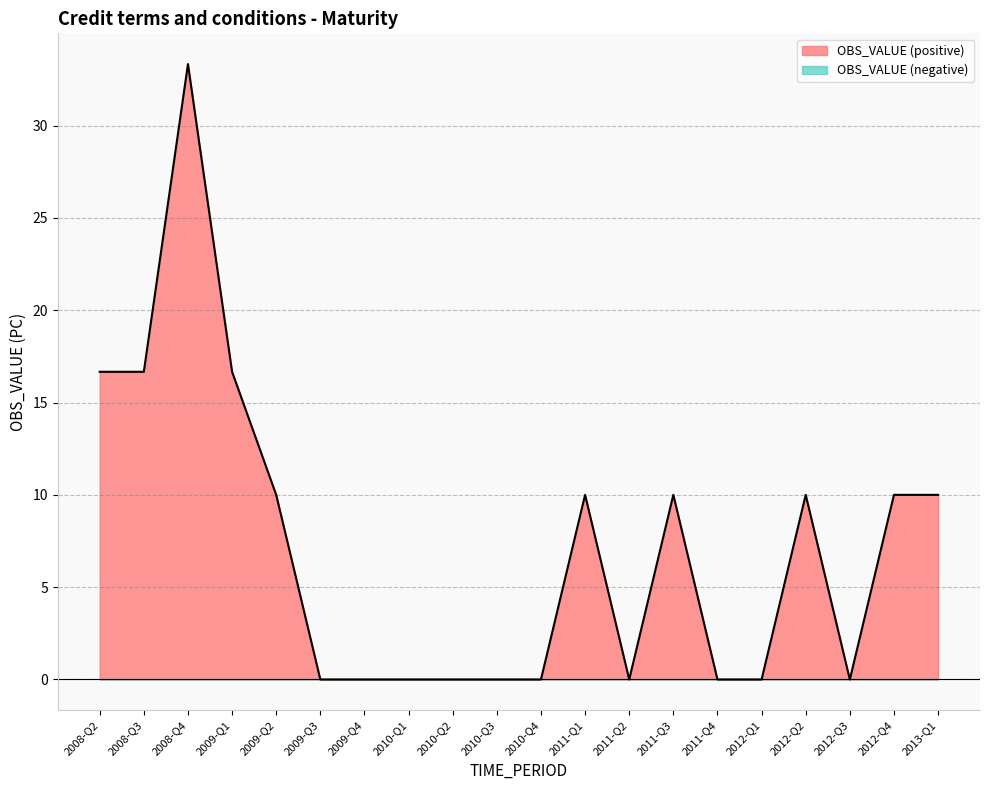

Count the values in the range 0 to 10.

16